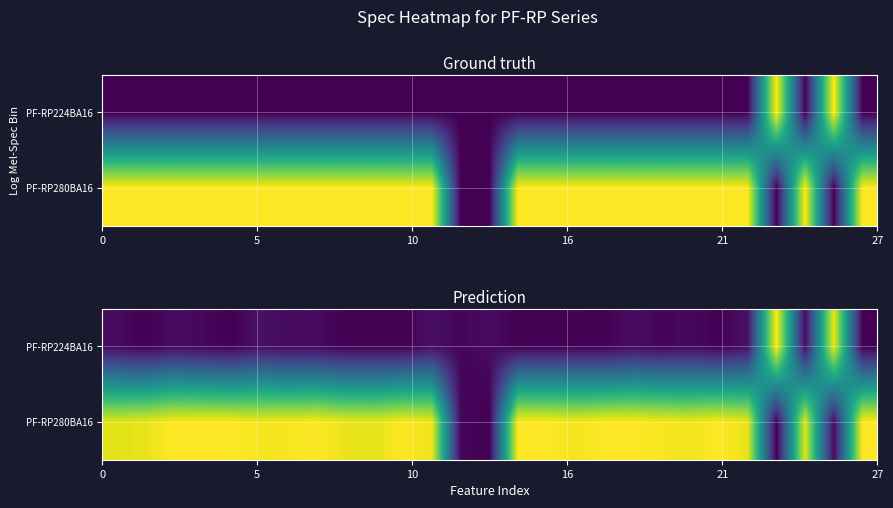

How many values in the PF-RP224BA16 series exceed 0?

17